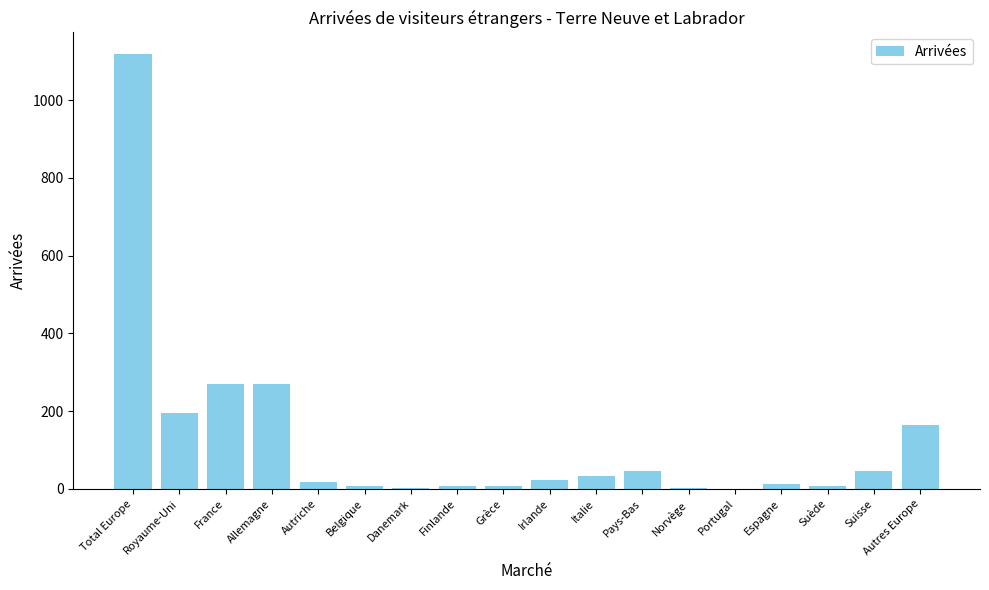

What is the greatest value displayed?

1118